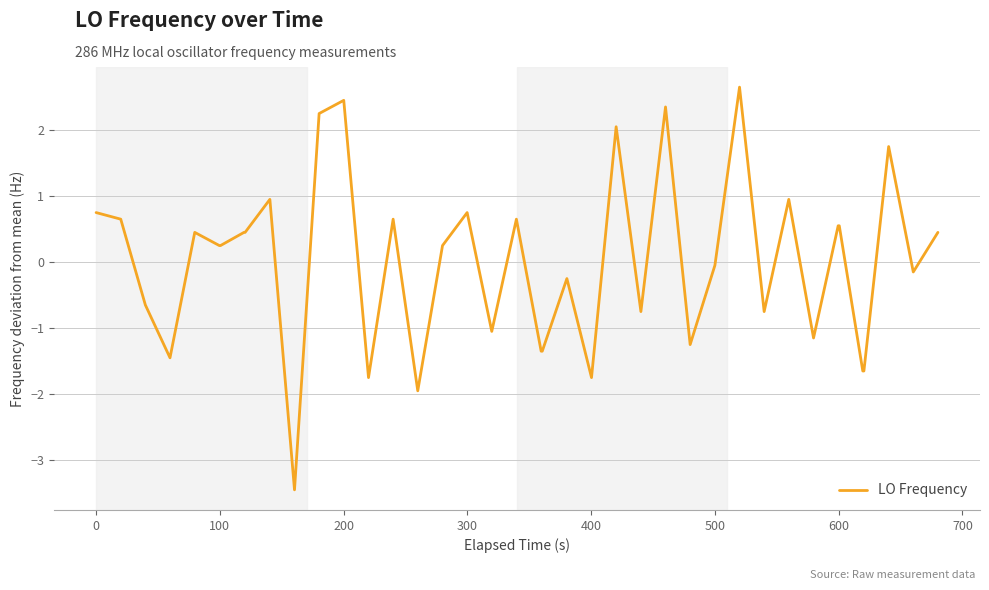

What is the minimum value shown in the chart?

-3.5